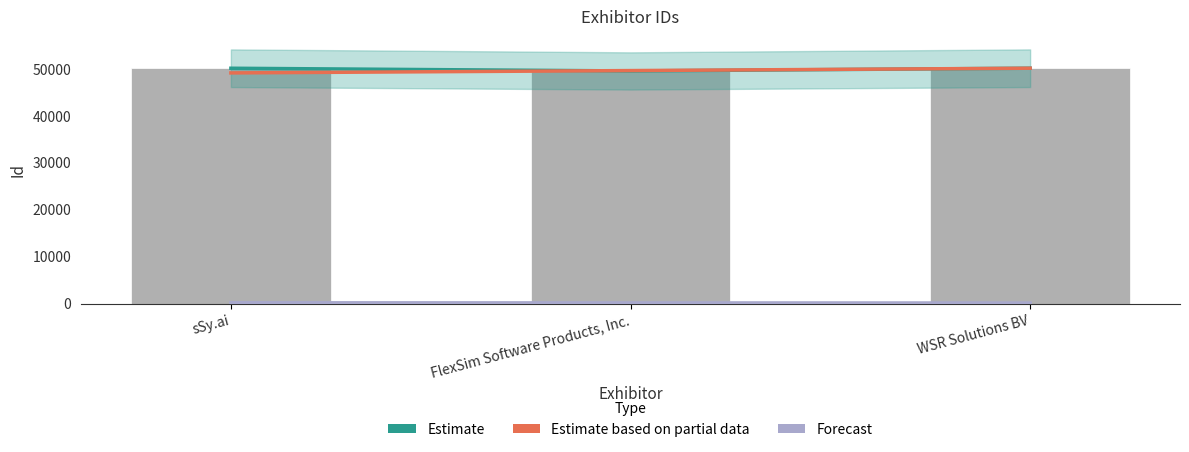

The value of Estimate at WSR Solutions BV is 50148.0. True or false?

True